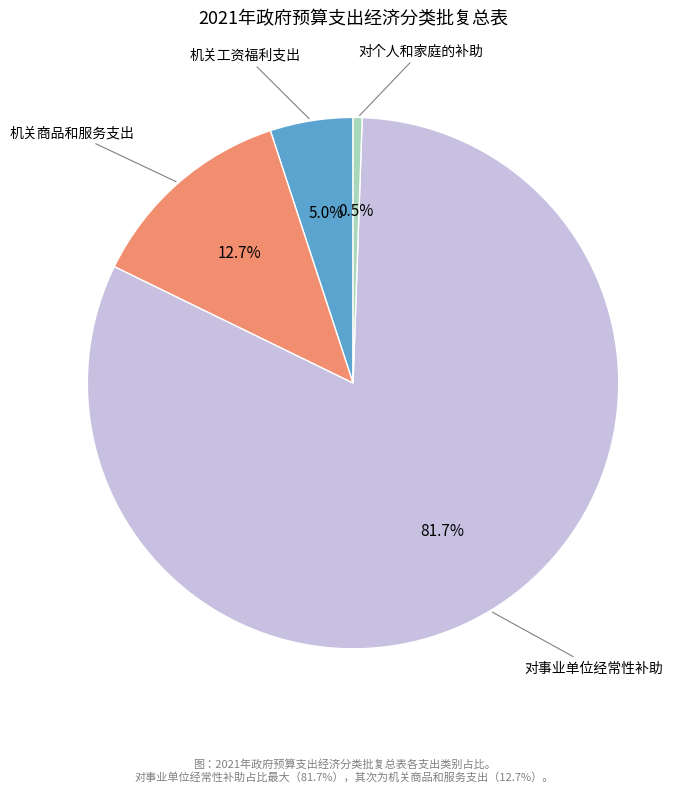

Is there any slice that represents more than half of the pie?

Yes